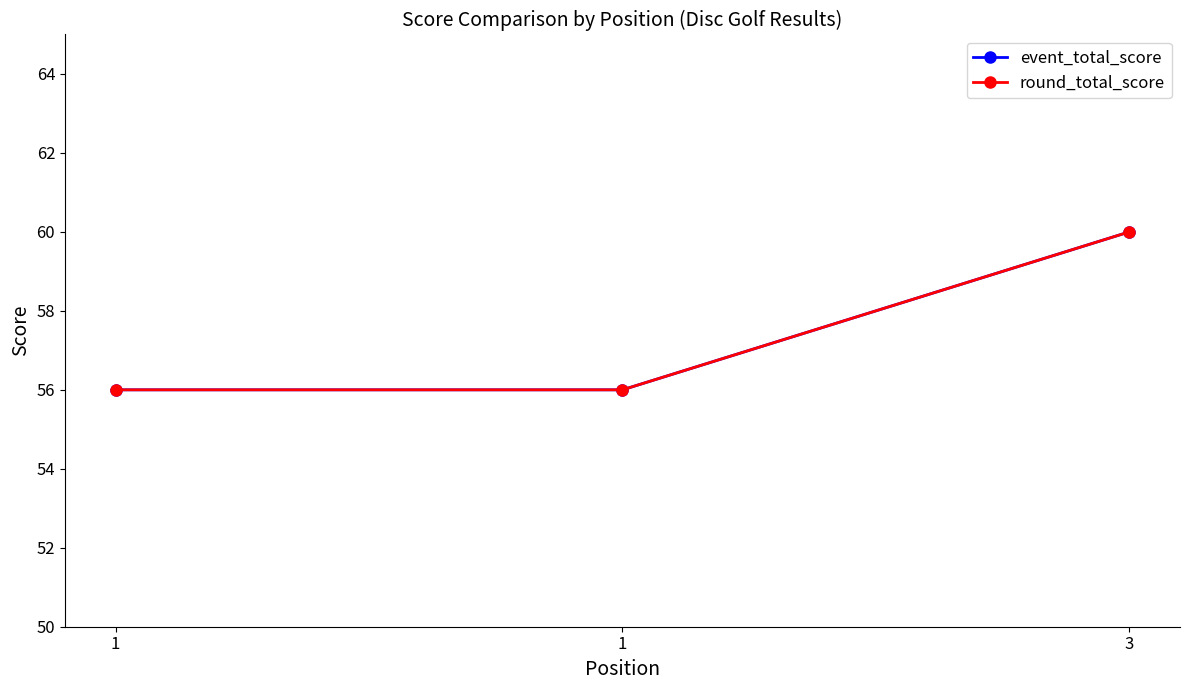

Does the chart have visible grid lines?

No